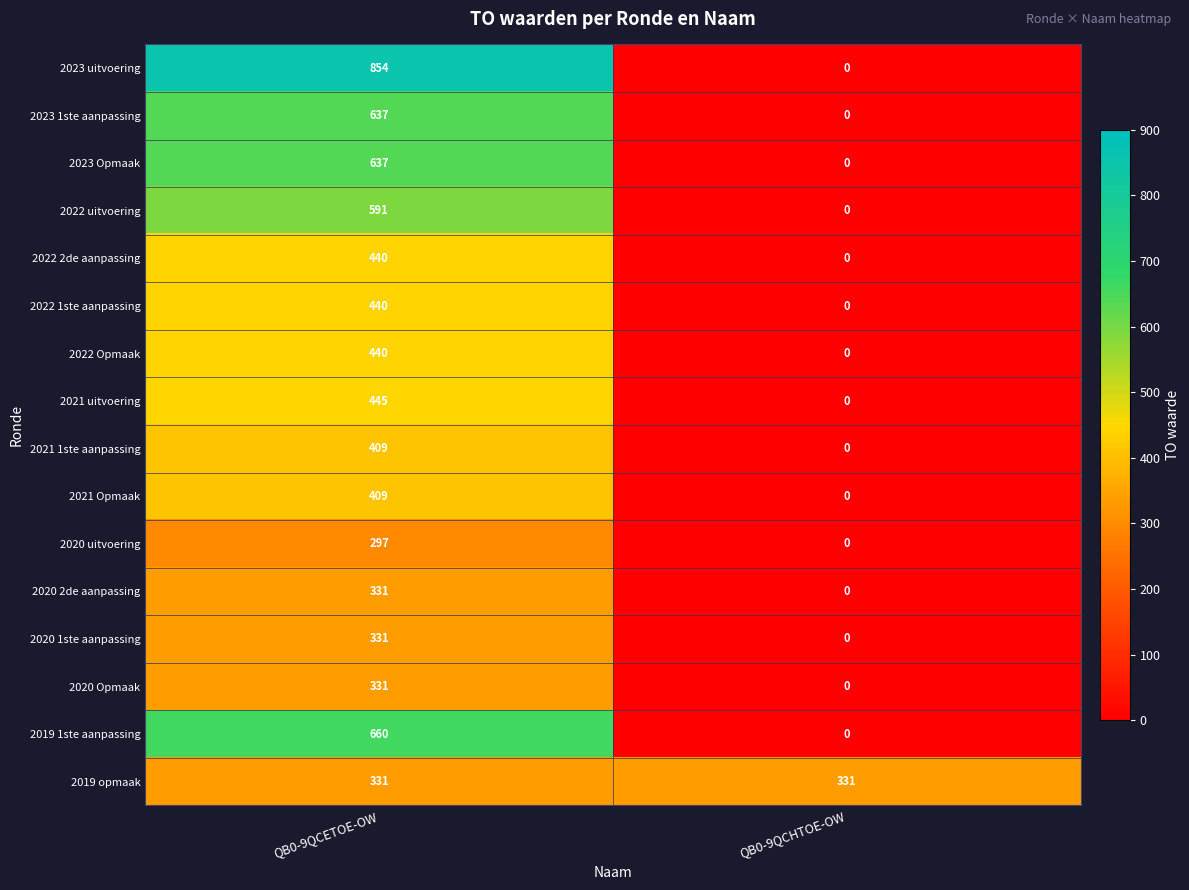

Which series has the widest spread of values?

2023 uitvoering